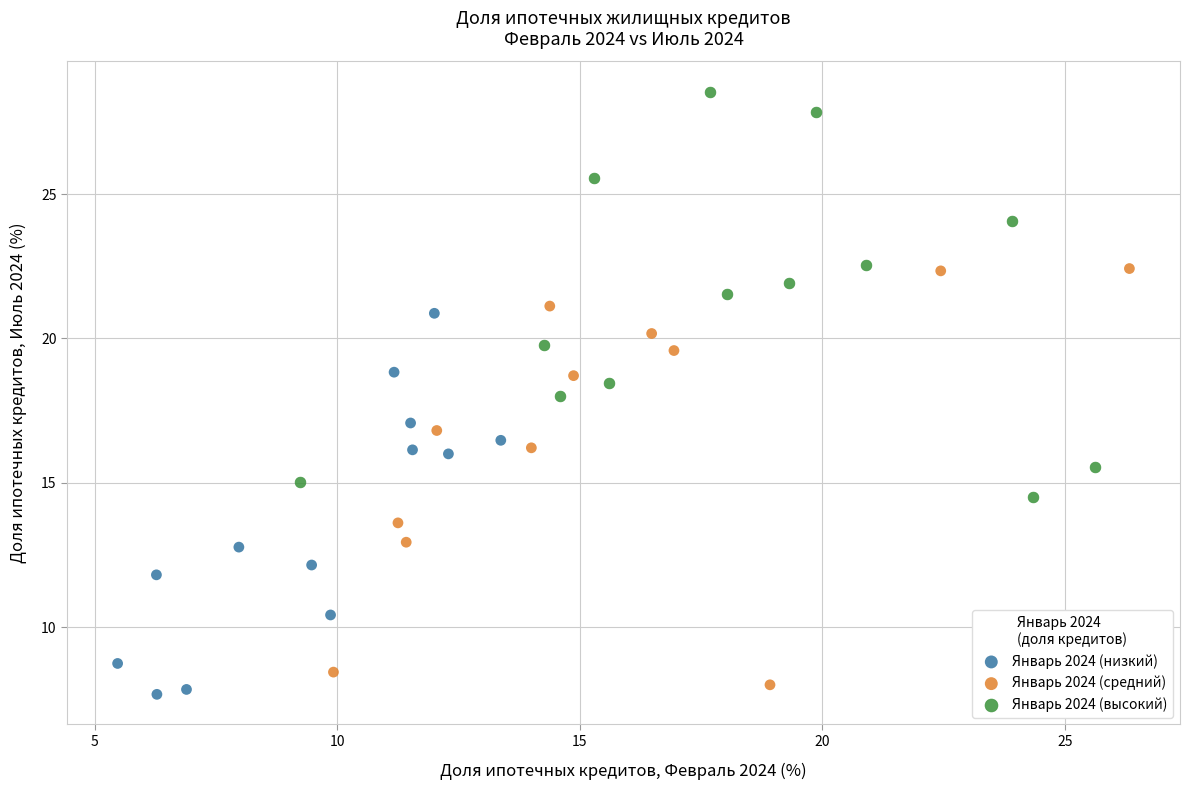

Which series reaches the minimum Y coordinate?

Январь 2024 (низкий)